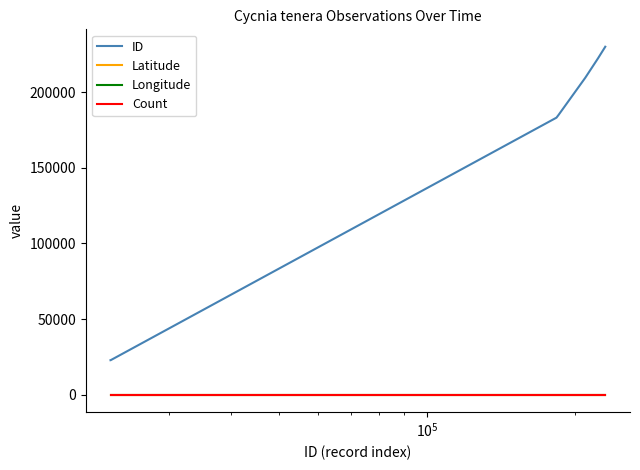

Which series has the widest spread of values?

ID